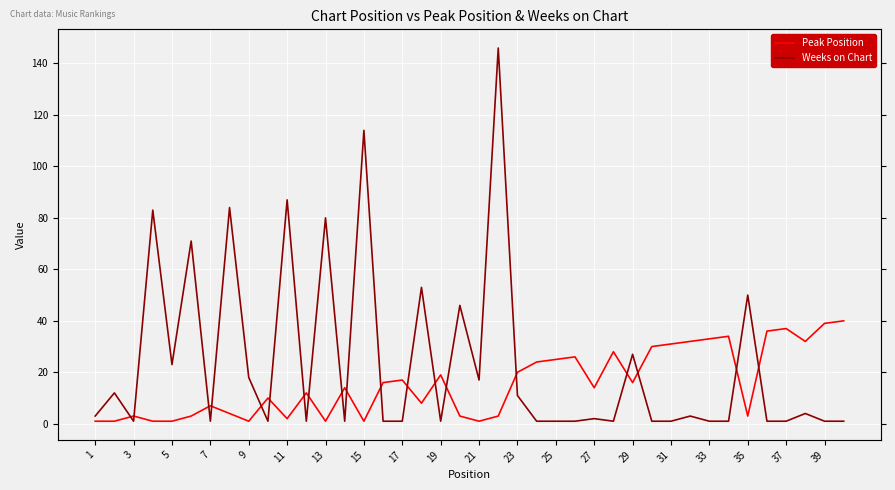

Which series ends up on top after the final intersection of Weeks on Chart and Peak Position?

Peak Position